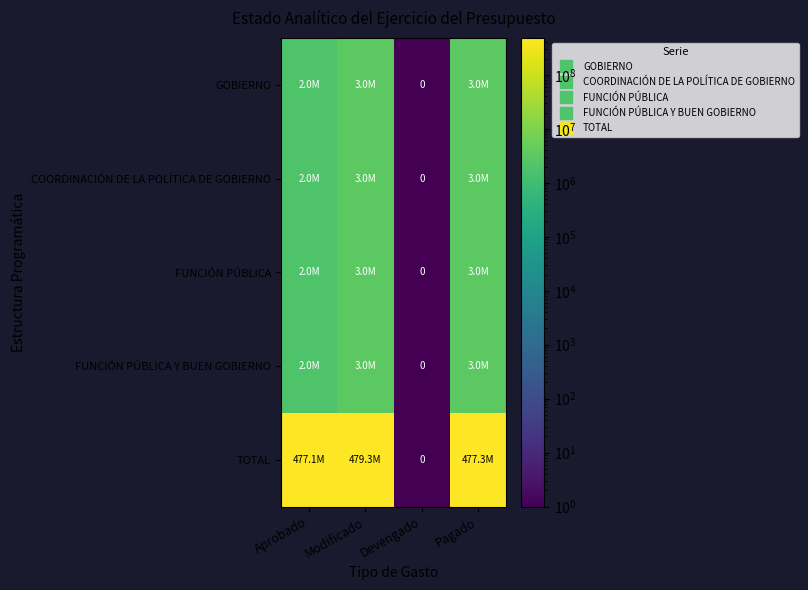

What is the smallest value displayed?

1